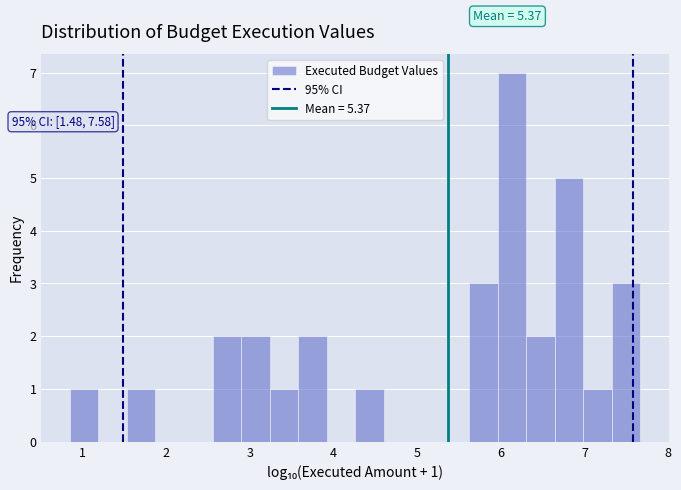

Read against the x-axis, roughly where is the centre of the tallest bar?

6.1